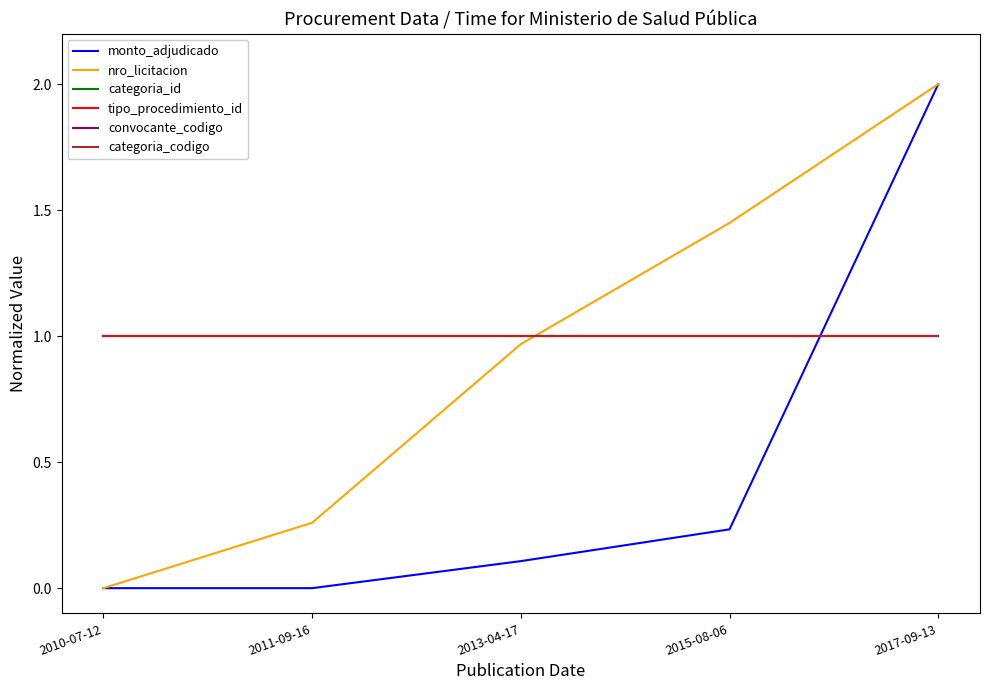

Does the chart have visible grid lines?

No